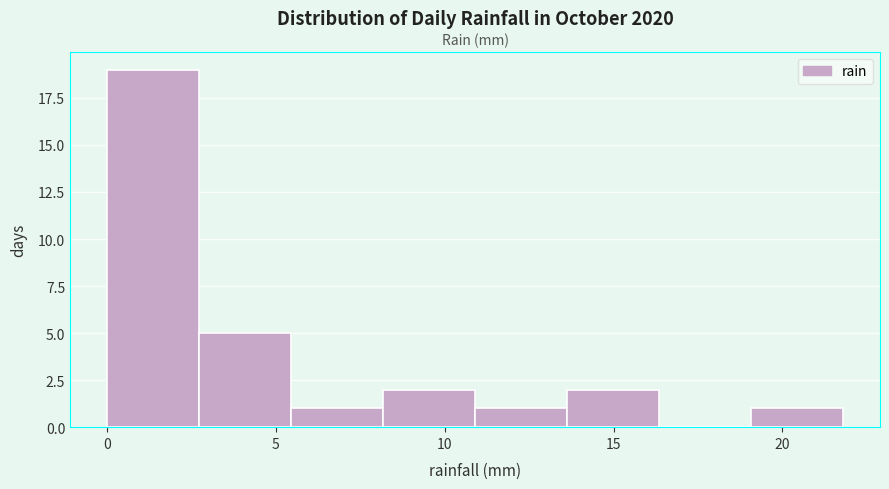

Reading left to right, transcribe this chart: for each bar, give the range it covers on the x-axis and its height. Neither the bar edges nor the heights are printed on the chart, so give them approximately, as read against the axes.

0.0 to 2.5: 19
2.5 to 5.5: 5
5.5 to 8.0: 1
8.0 to 11.0: 2
11.0 to 13.5: 1
13.5 to 16.5: 2
16.5 to 19.0: 0
19.0 to 22.0: 1